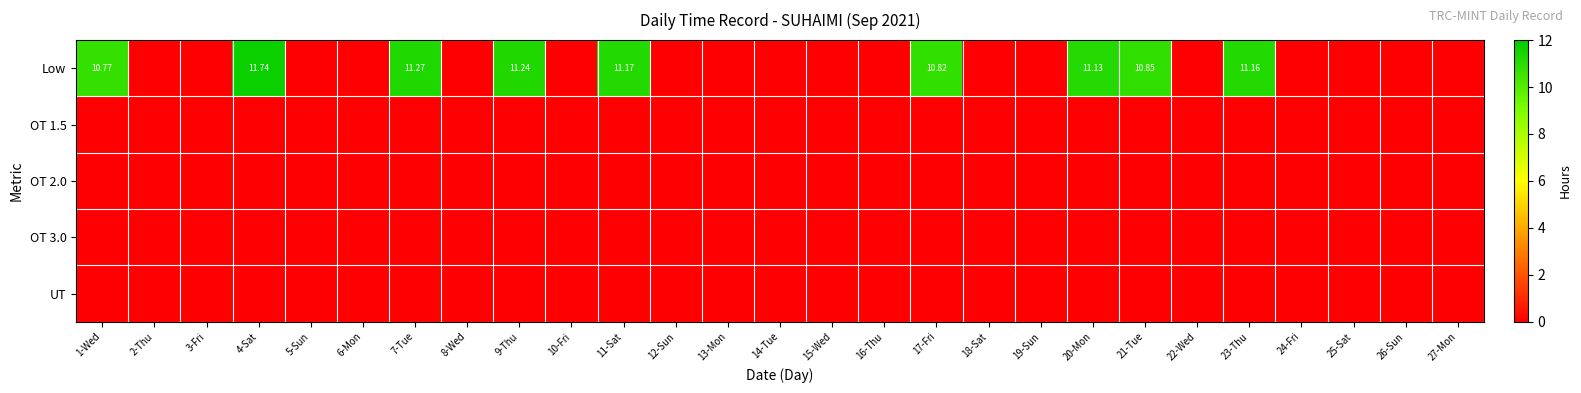

Rank the series at 26-Sun from highest to lowest value.

Low, OT 1.5, OT 2.0, OT 3.0, UT